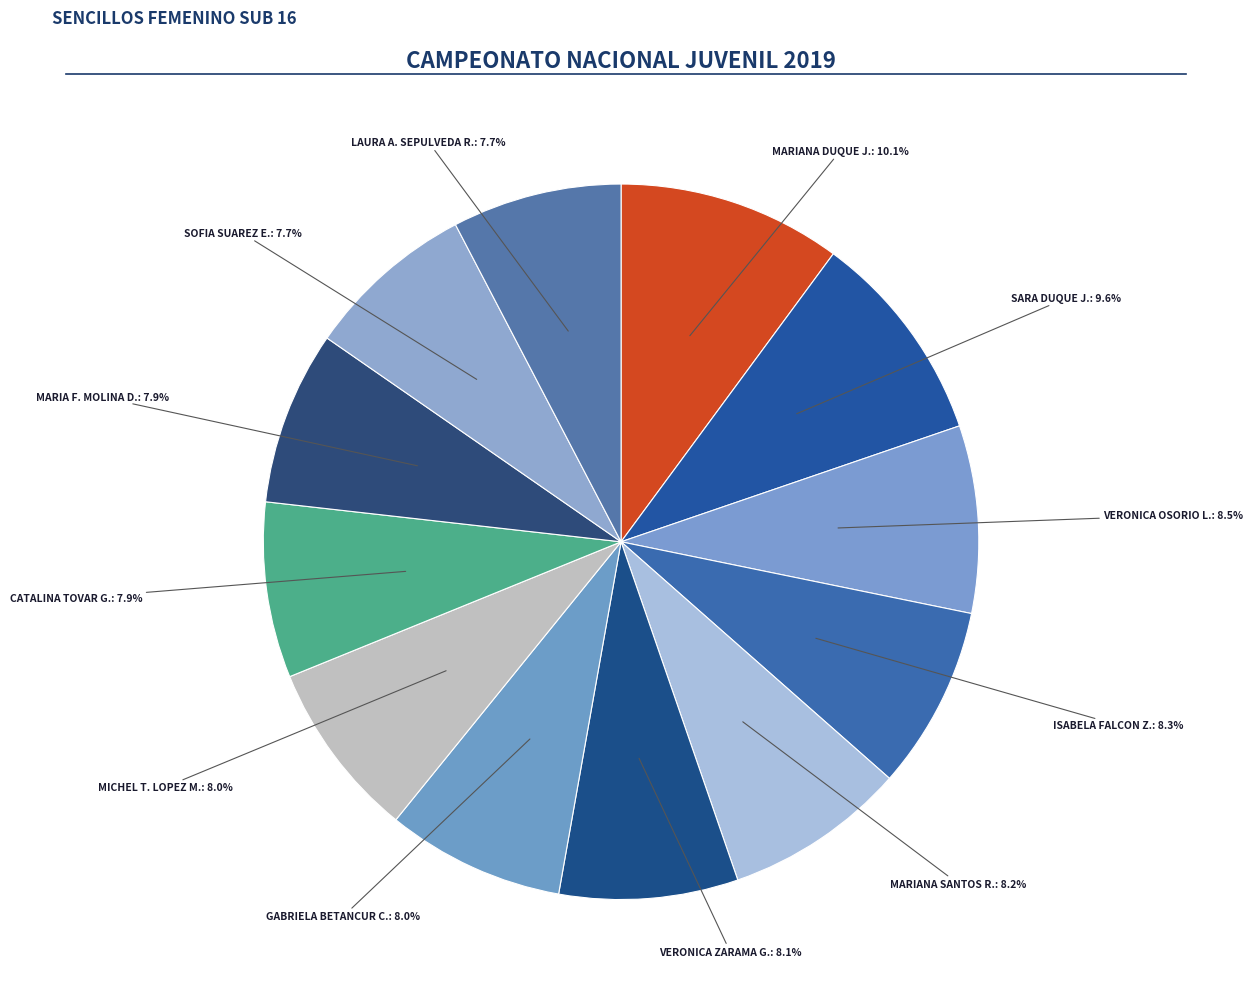

Is there a majority slice in this chart?

No